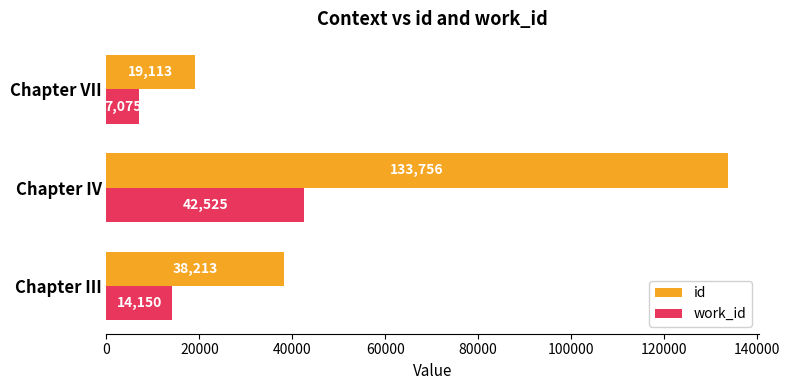

What is the total value across all series at Chapter VII?

26188